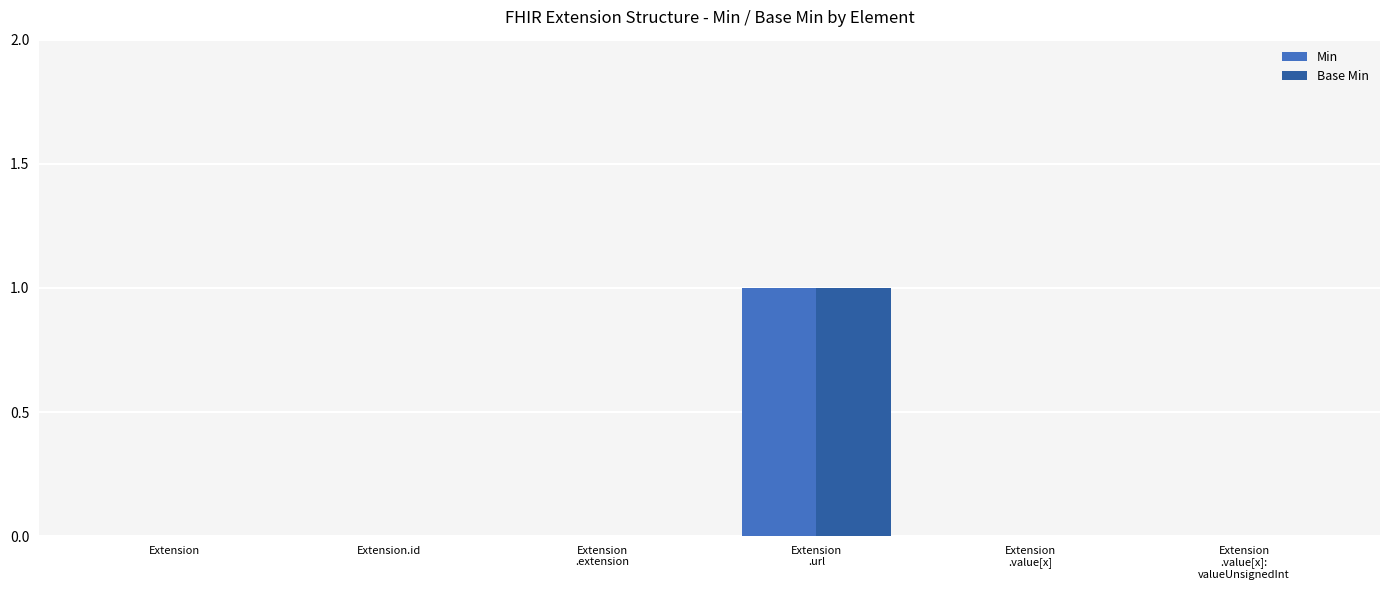

Is the value of Min at Extension
.value[x]:
valueUnsignedInt greater than the value of Base Min at Extension
.url?

No